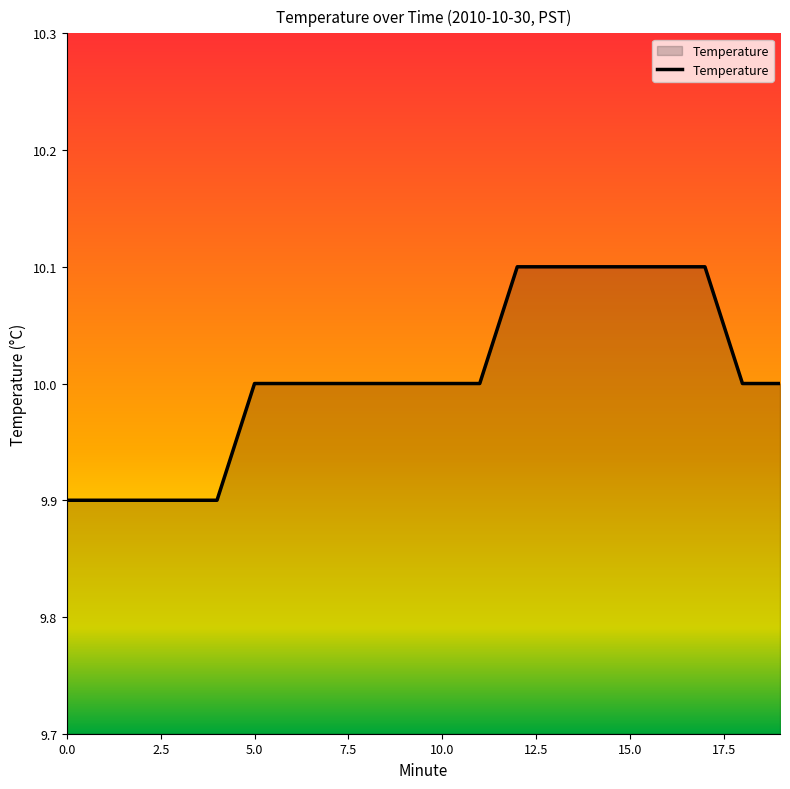

What is the smallest value displayed?

9.9